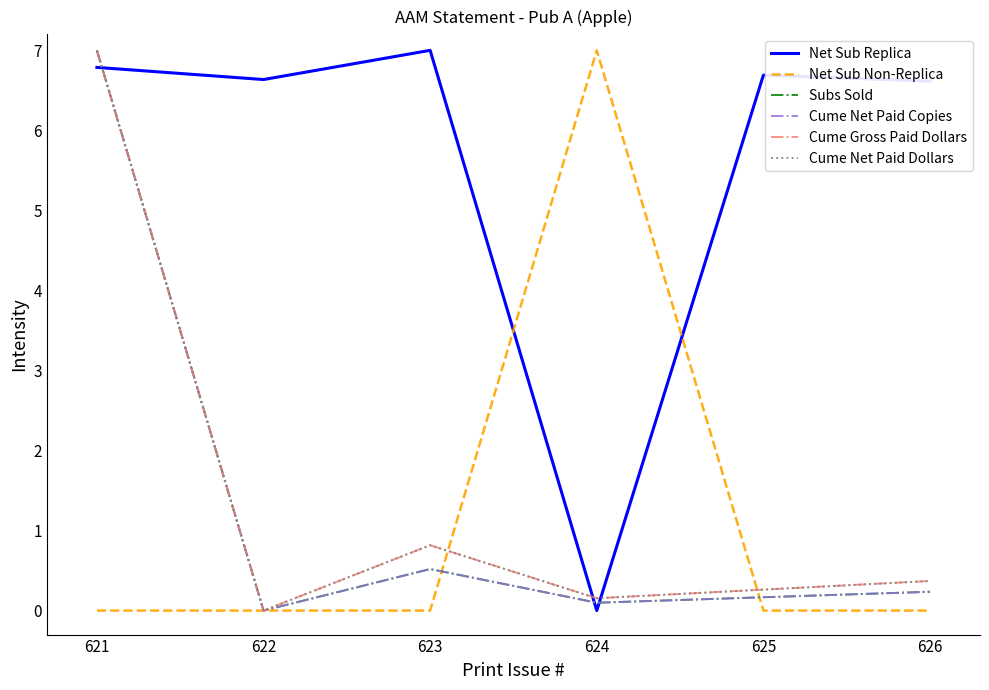

Reading right to left, extract all data points from this chart.

Net Sub Replica: 6.6	6.7	0.0	7.0	6.6	6.8
Net Sub Non-Replica: 0.0	0.0	7.0	0.0	0.0	0.0
Subs Sold: 0.2	0.2	0.1	0.5	0.0	7.0
Cume Net Paid Copies: 0.2	0.2	0.1	0.5	0.0	7.0
Cume Gross Paid Dollars: 0.4	0.3	0.2	0.8	0.0	7.0
Cume Net Paid Dollars: 0.4	0.3	0.2	0.8	0.0	7.0